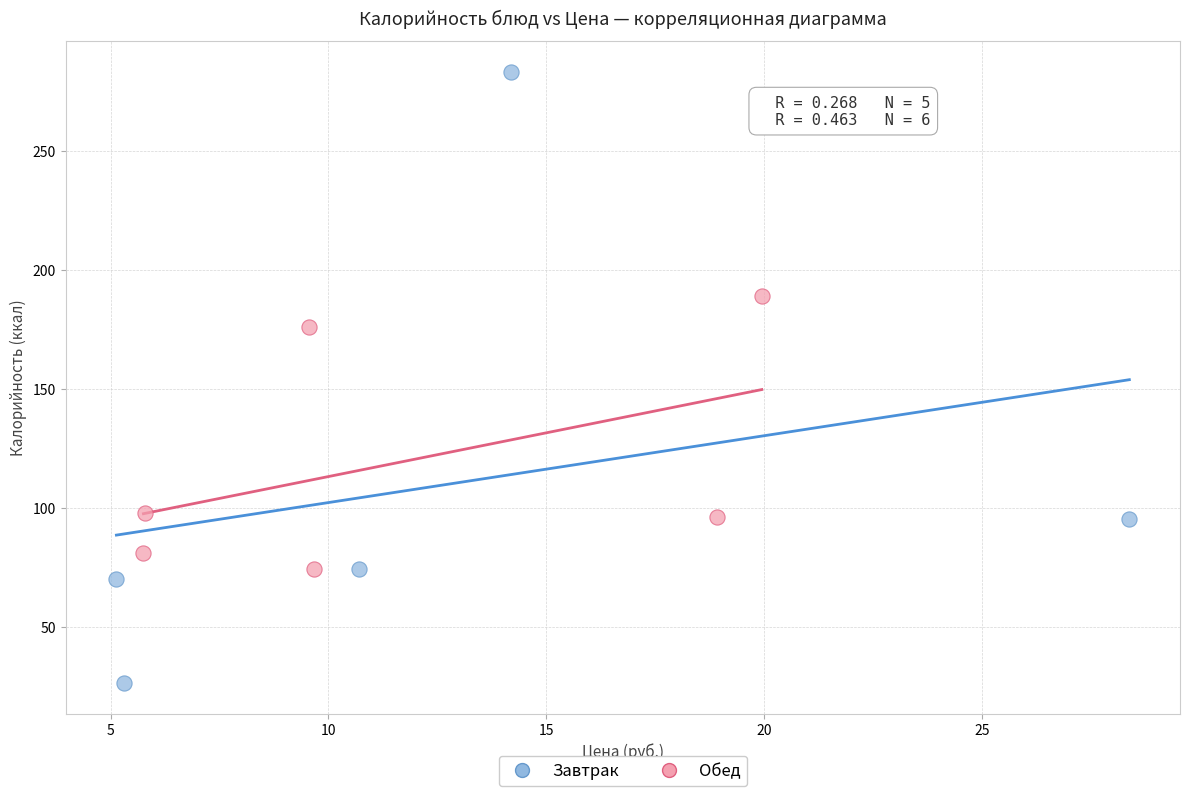

Which series contains the lowest Y value?

Завтрак